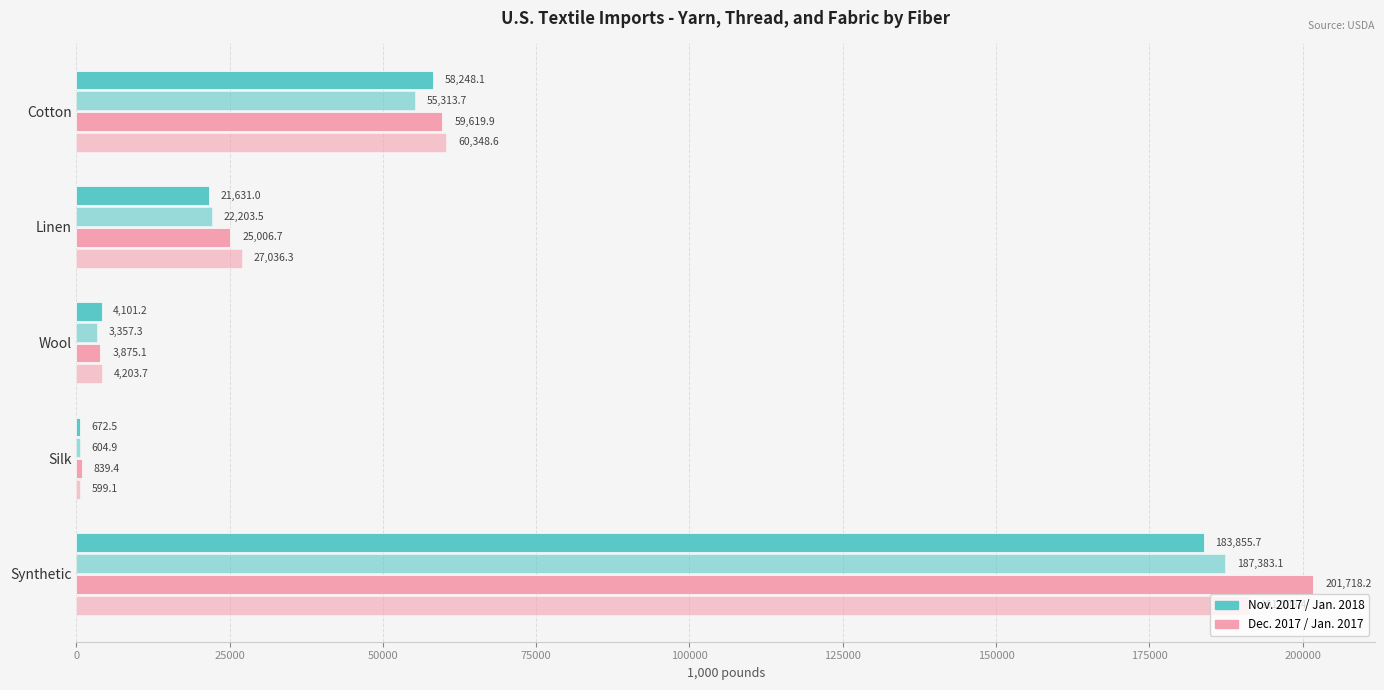

True or false: Jan. 2018 has a value of 85169.9 at Cotton.

False